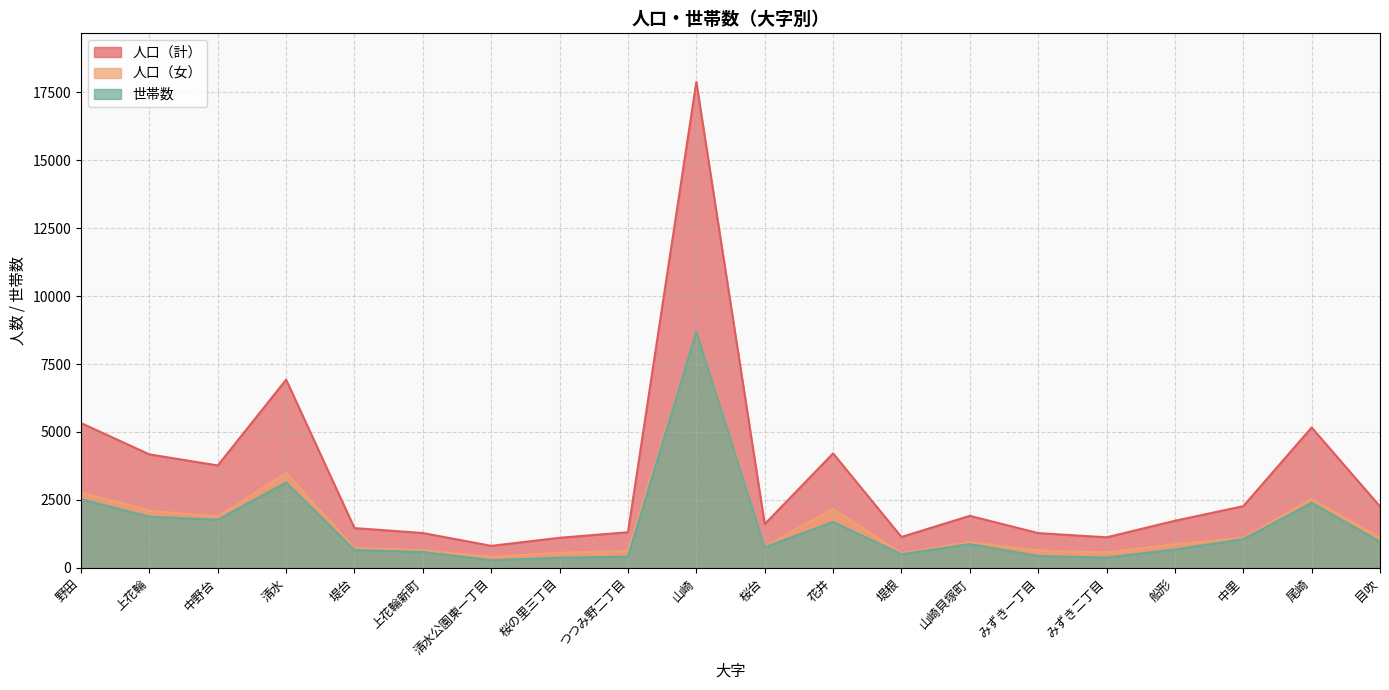

Does the chart display data point markers on the line(s)?

No